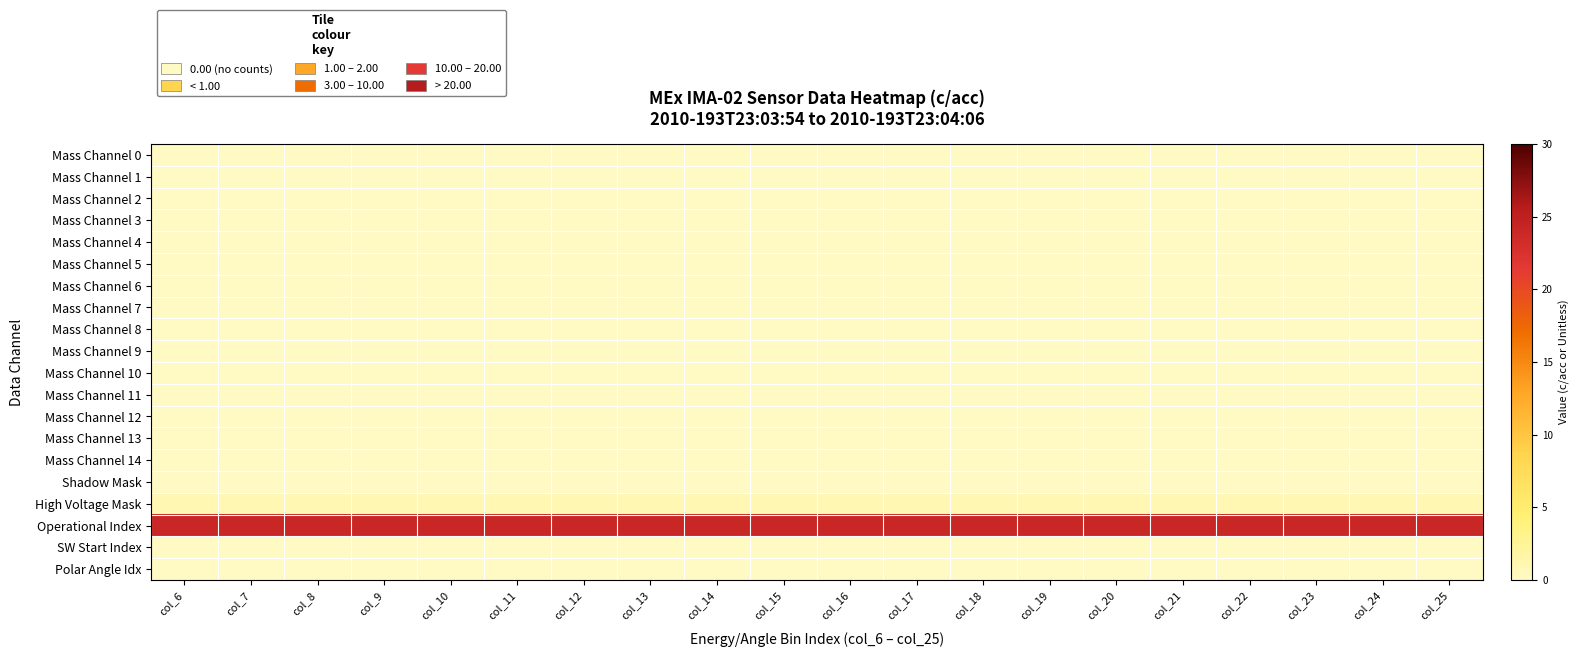

Which has a higher value, col_13 or col_14?

col_13